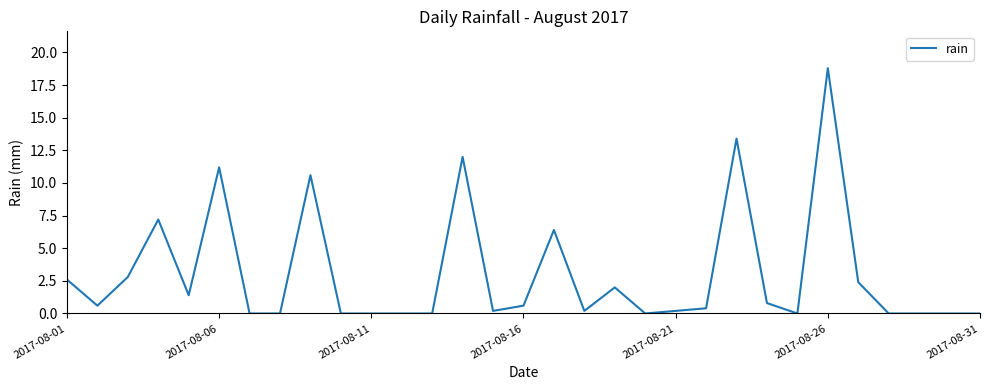

Does the chart display data point markers on the line(s)?

No